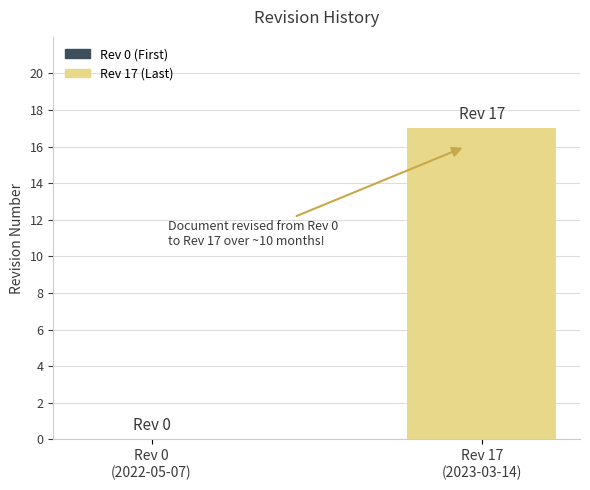

What is the sum of all values?

17